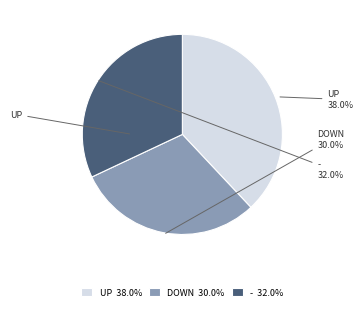

Rank the categories by value from highest to lowest.

UP 38.0%, - 32.0%, DOWN 30.0%